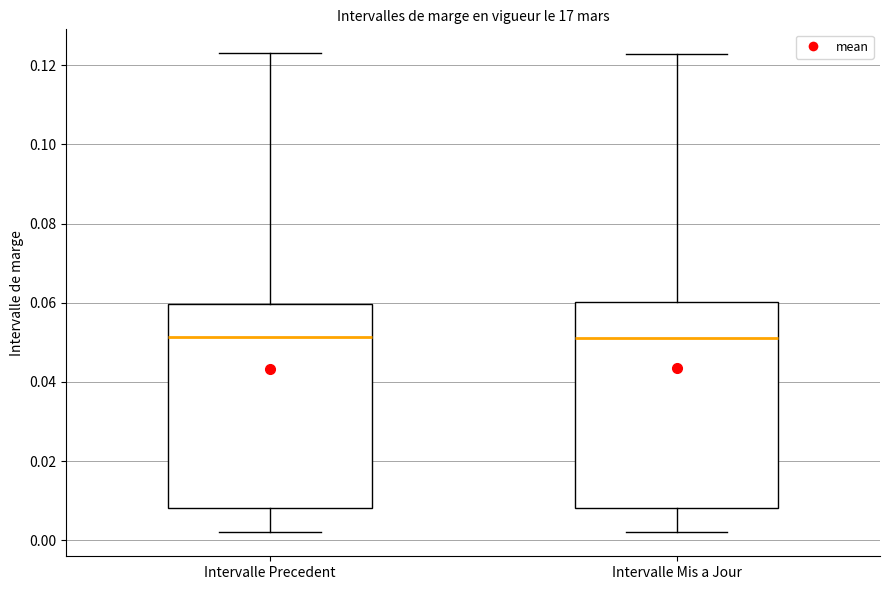

Reading left to right, transcribe this box plot: for each box, give where its median line is, the range the box spans, and where its two whiskers end, as read against the y-axis. The values are not printed on the chart, so give them approximately, as read against the axis.

Intervalle Precedent: median 0.052, box 0.008 to 0.060, whiskers 0.002 to 0.124
Intervalle Mis a Jour: median 0.052, box 0.008 to 0.060, whiskers 0.002 to 0.122